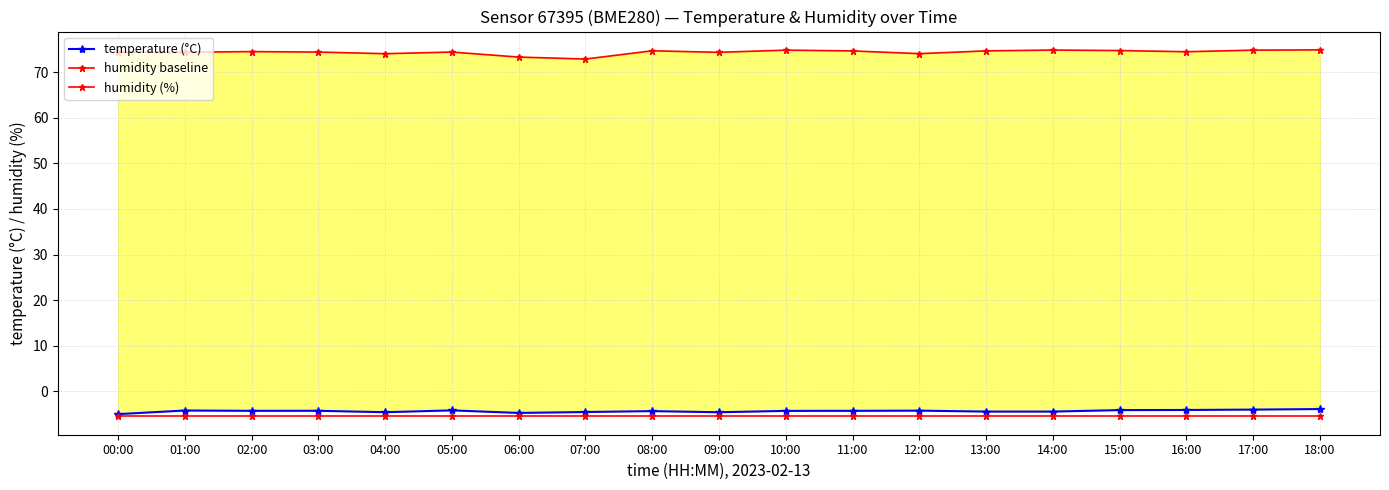

True or false: humidity (%) and humidity baseline cross at least once.

False